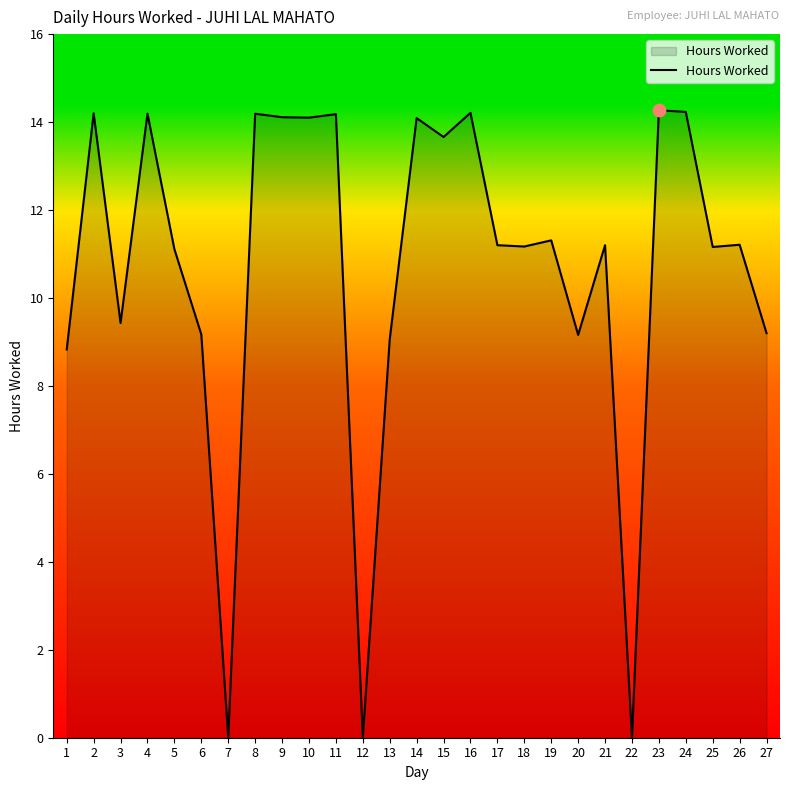

What is the ratio of the value at 23 to the value at 19?

1.3